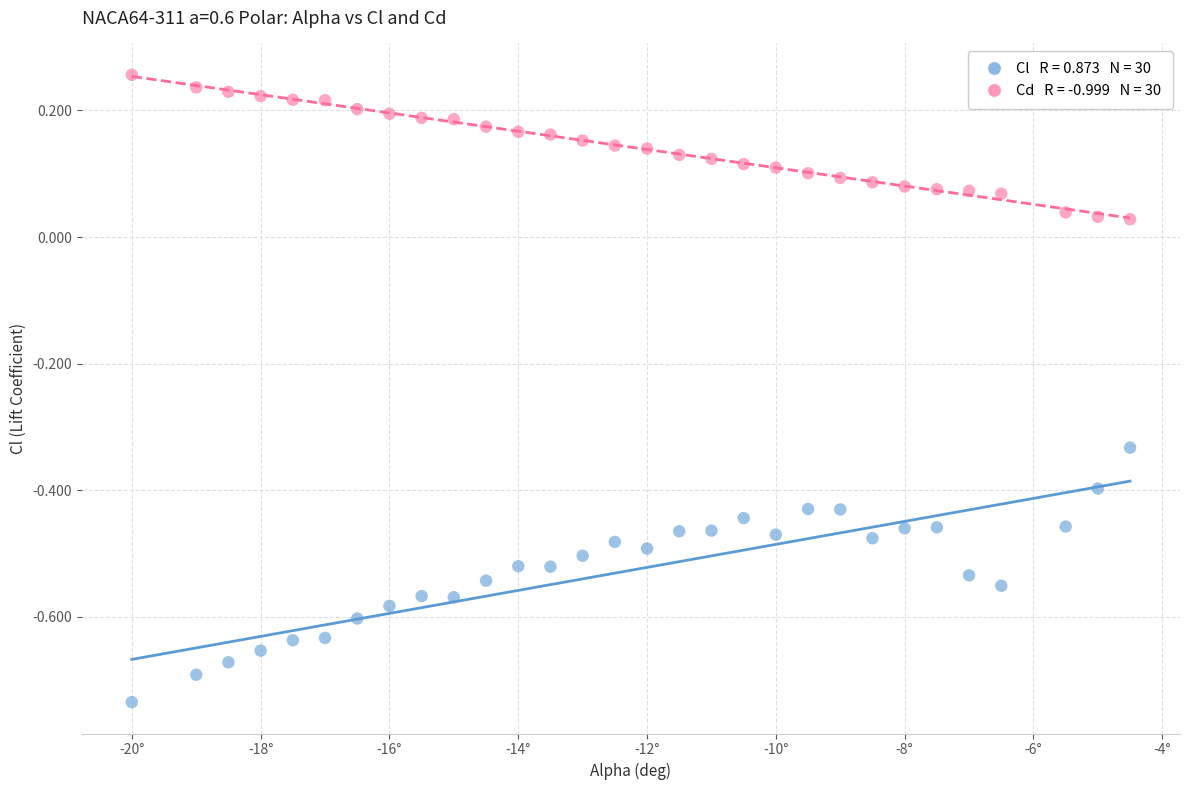

Across all data points, what is the range of X values (max minus min)?

15.5